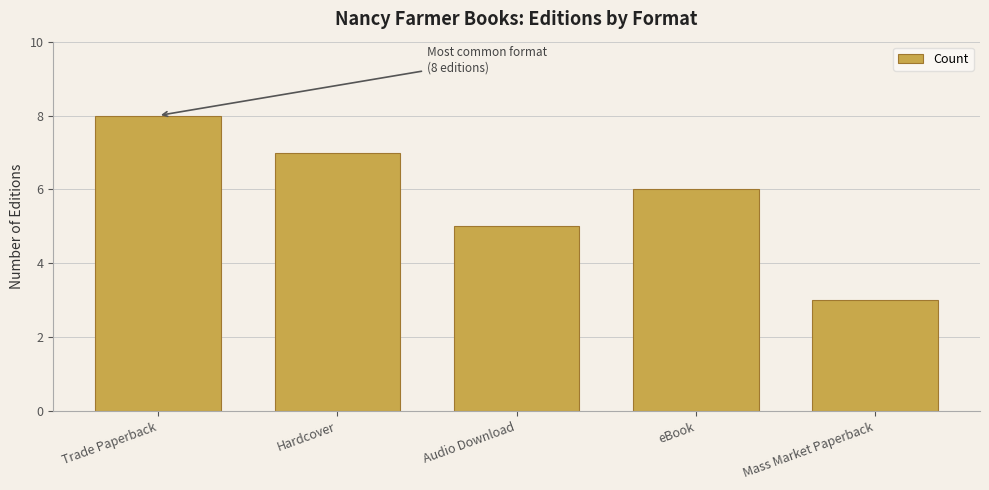

How many series are shown in this chart?

1